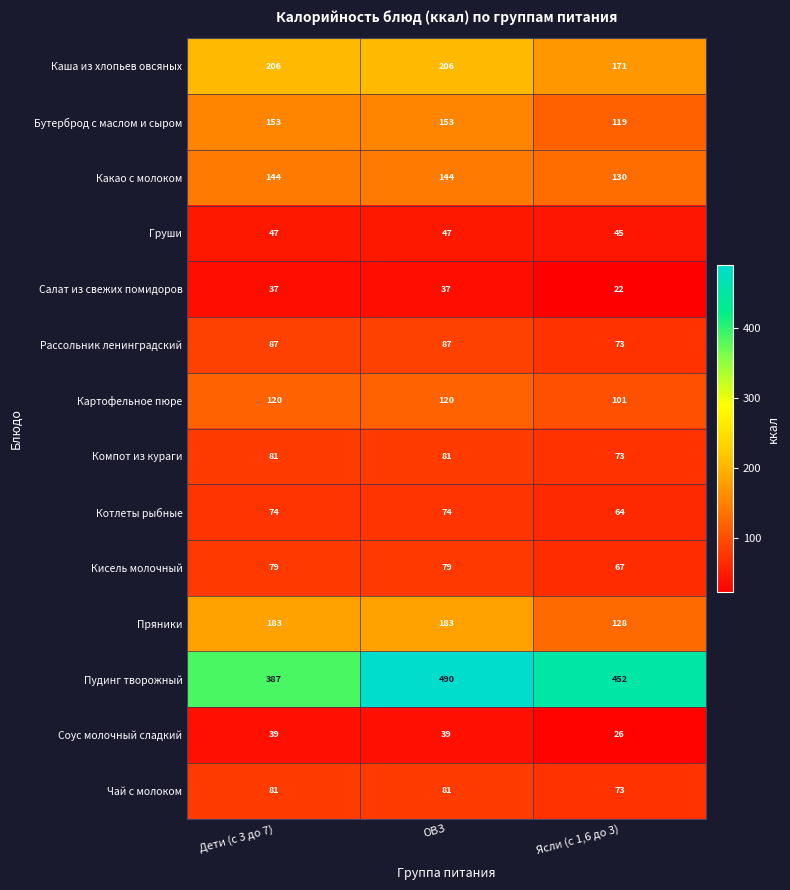

Which series changed the most between ОВЗ and Ясли (с 1,6 до 3)?

Пряники